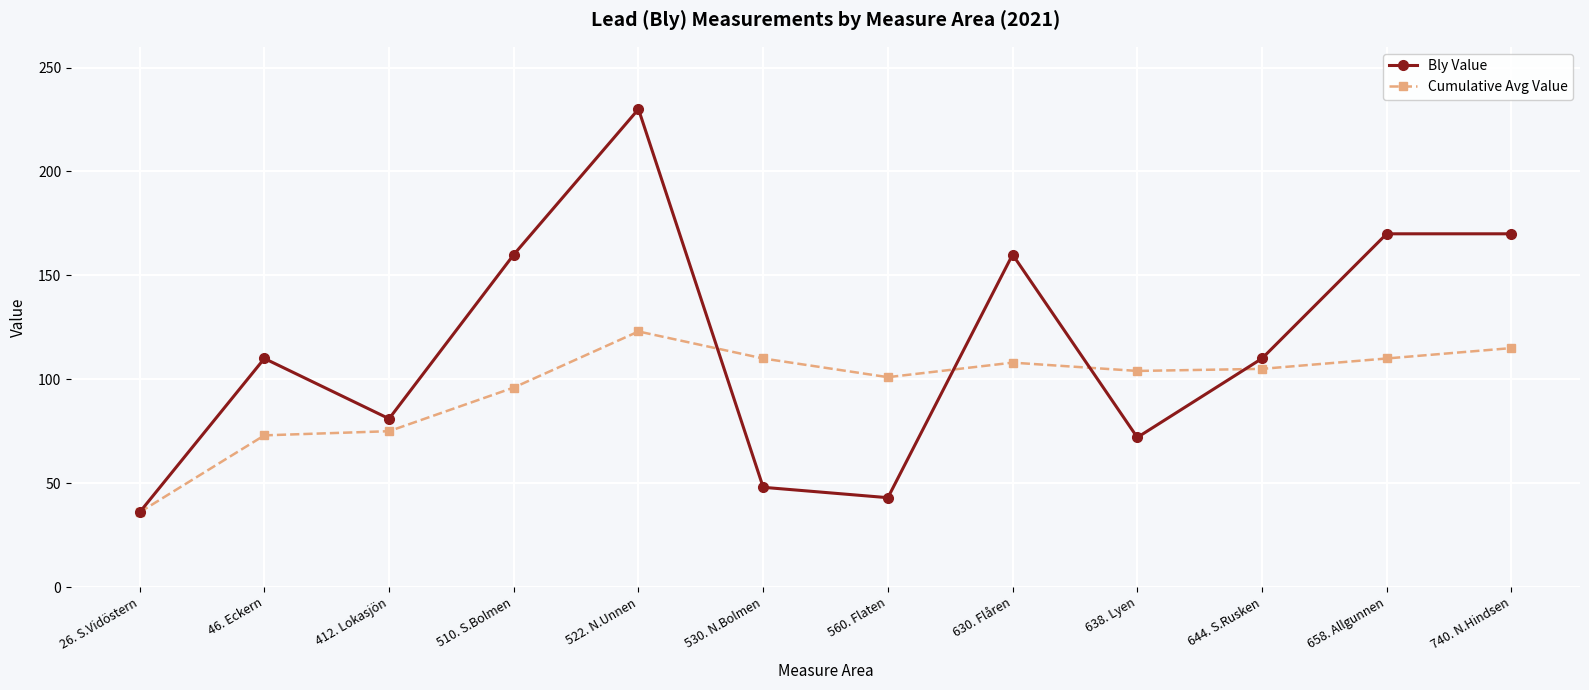

After their last crossing, which series has the higher values: Cumulative Avg Value or Bly Value?

Bly Value